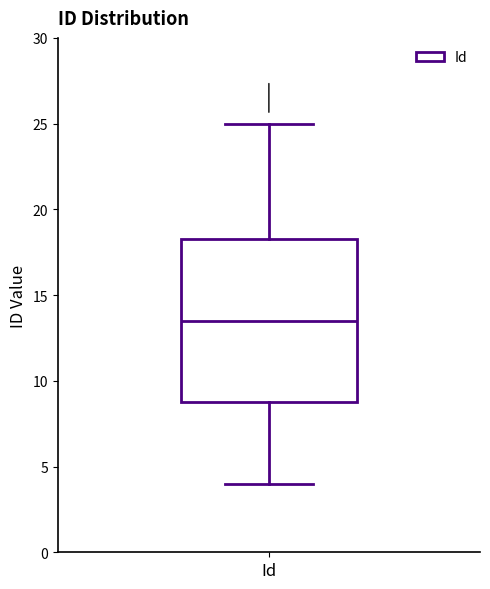

Transcribe this box plot: give where the median line is, the range the box spans, and where the two whiskers end, as read against the y-axis. The values are not printed on the chart, so give them approximately, as read against the axis.

median 13.5, box 9.0 to 18.5, whiskers 4.0 to 25.0